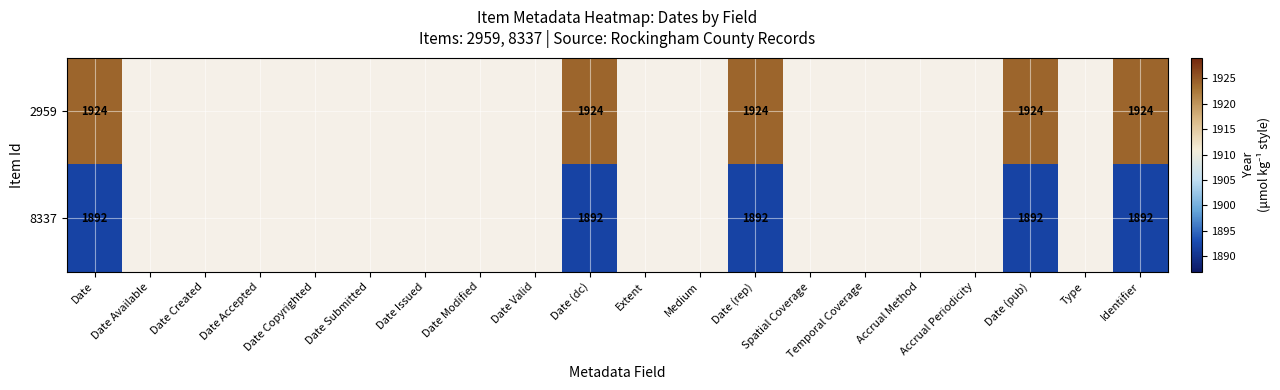

Which has a higher value, Date Valid or Medium?

Medium